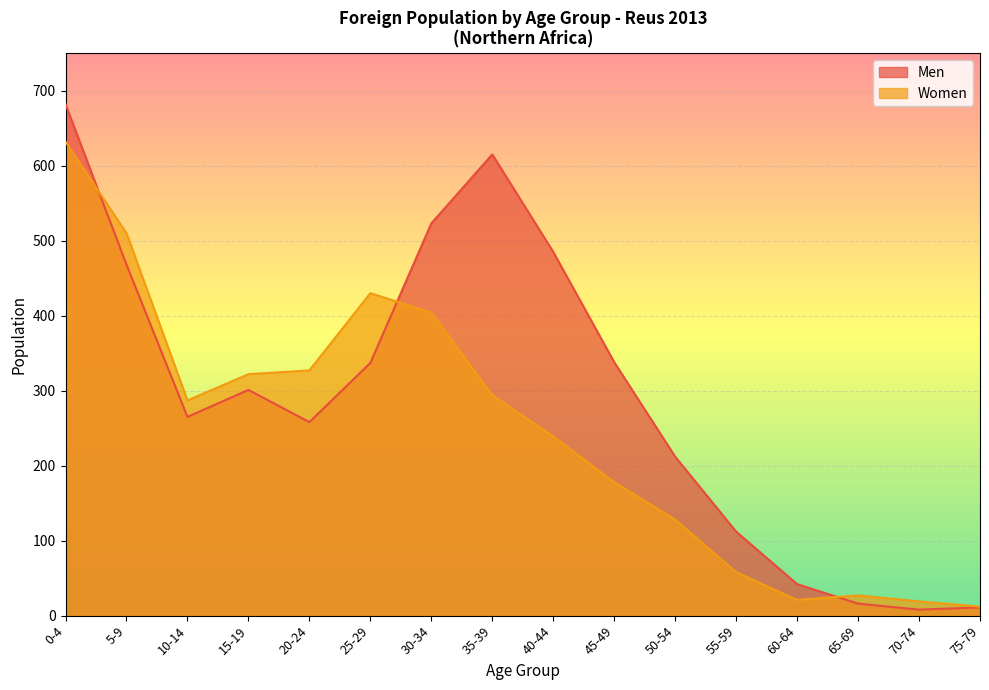

At which category is the sum across all series the highest?

0-4